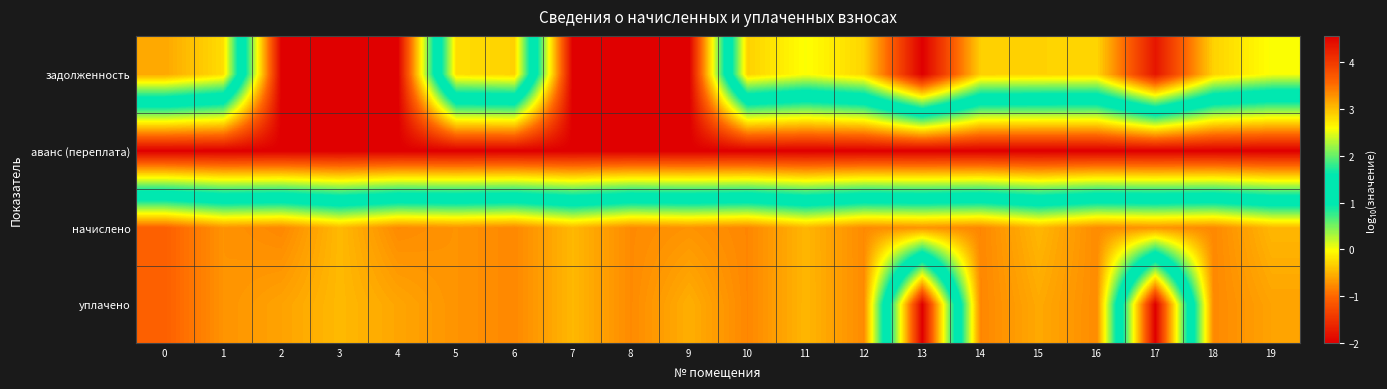

Reading left to right, list all the values displayed in this chart.

задолженность: 0=3.2	1=2.8	2=-2.0	3=-2.0	4=-2.0	5=2.8	6=2.9	7=-2.0	8=-2.0	9=-2.0	10=2.9	11=2.6	12=2.9	13=4.6	14=2.9	15=2.9	16=2.9	17=4.3	18=2.9	19=2.6
аванс (переплата): 0=-2.0	1=-2.0	2=-2.0	3=-2.0	4=-2.0	5=-2.0	6=-2.0	7=-2.0	8=-2.0	9=-2.0	10=-2.0	11=-2.0	12=-2.0	13=-2.0	14=-2.0	15=-2.0	16=-2.0	17=-2.0	18=-2.0	19=-2.0
начислено: 0=3.6	1=3.3	2=3.4	3=3.0	4=3.3	5=3.3	6=3.4	7=3.0	8=3.3	9=3.3	10=3.4	11=3.1	12=3.3	13=3.3	14=3.4	15=3.0	16=3.3	17=3.3	18=3.4	19=3.1
уплачено: 0=3.6	1=3.3	2=3.2	3=3.0	4=3.2	5=3.3	6=3.4	7=3.0	8=3.3	9=3.1	10=3.4	11=3.1	12=3.3	13=-2.0	14=3.4	15=3.1	16=3.3	17=-2.0	18=3.4	19=3.2